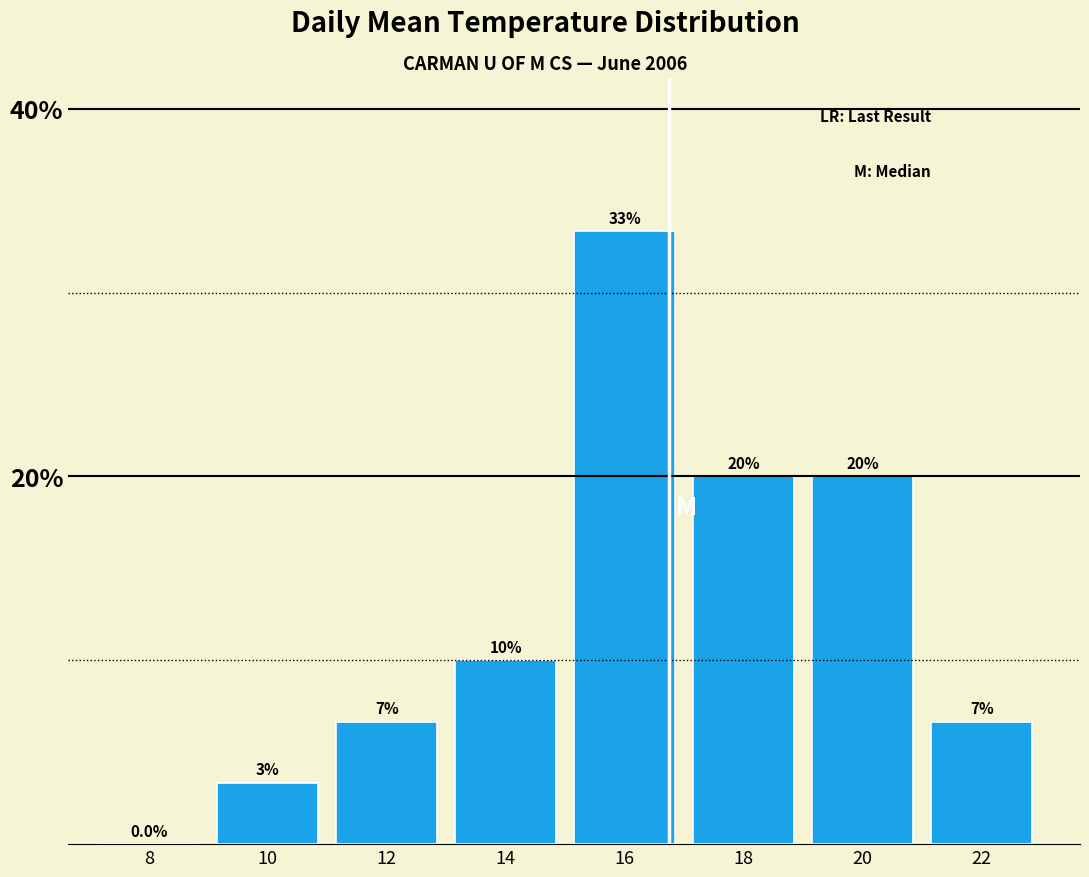

Is it true that the value at 12 is 6.7?

True